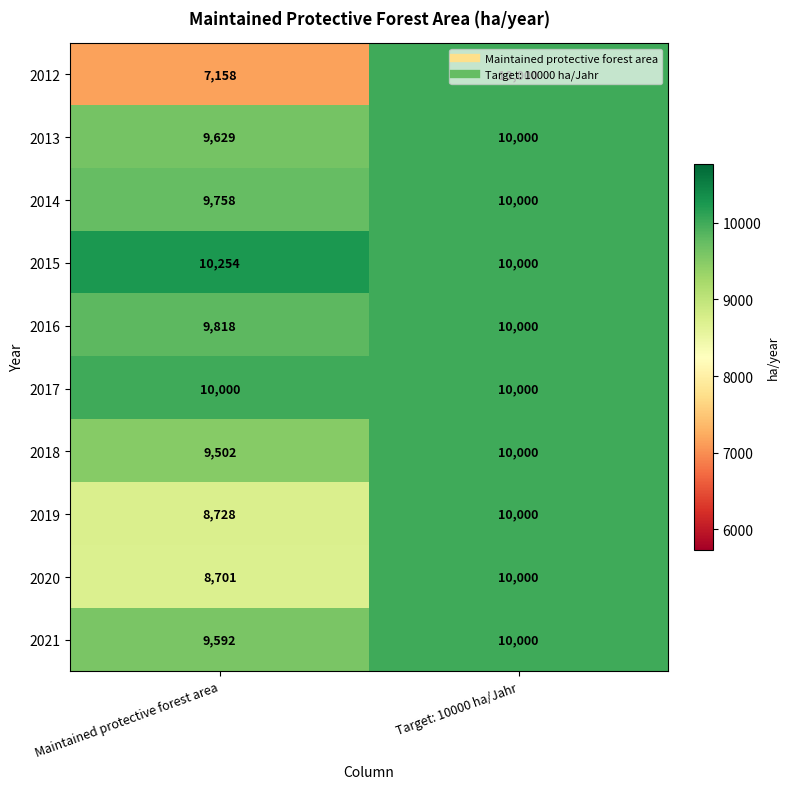

What is the total value across all series at Maintained protective forest area?

93140